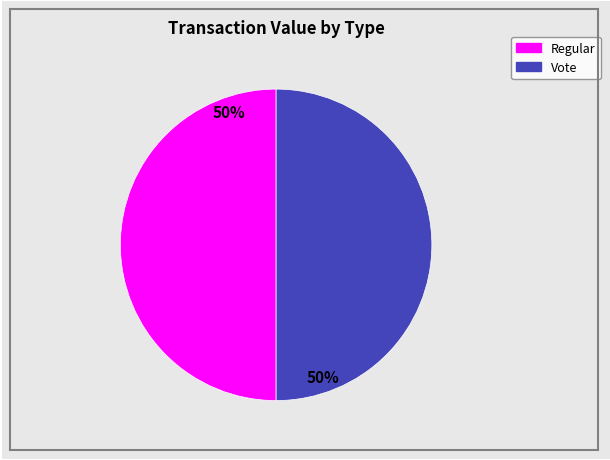

To the nearest percent, what is the average slice percentage?

50%